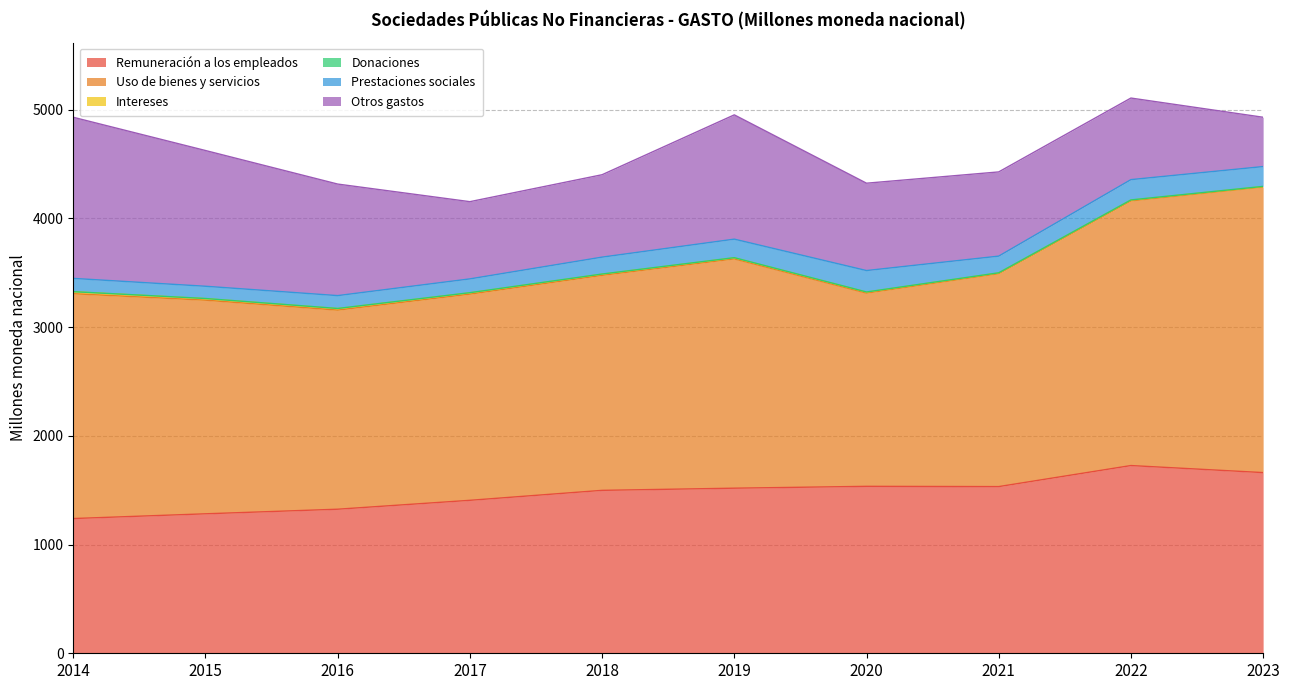

What is the difference between the Donaciones values at 2019 and 2023?

0.3